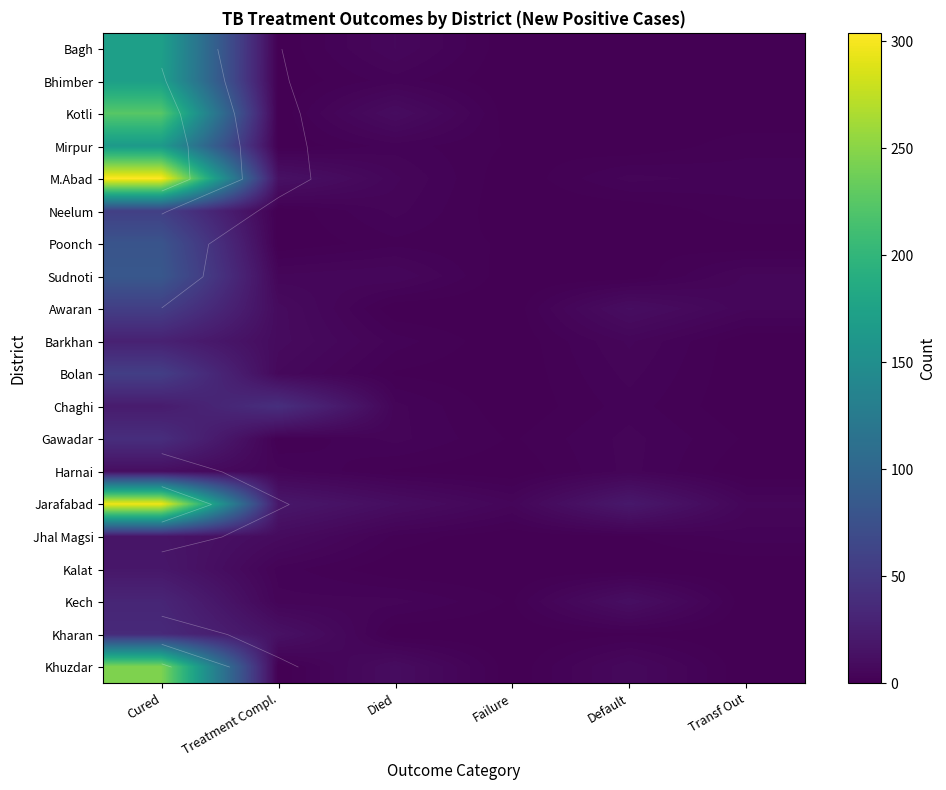

Which series has the largest total across all categories?

Jarafabad